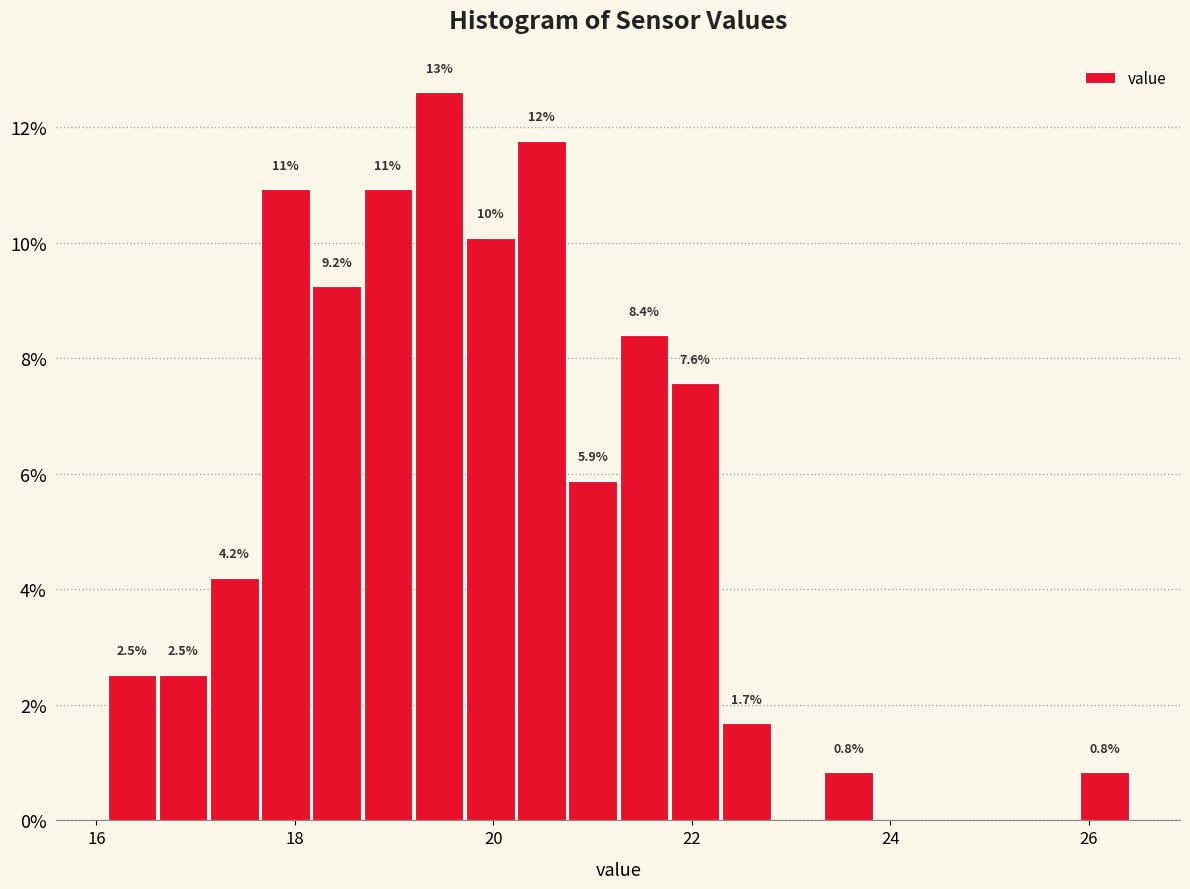

Read against the x-axis, roughly where is the centre of the tallest bar?

19.4